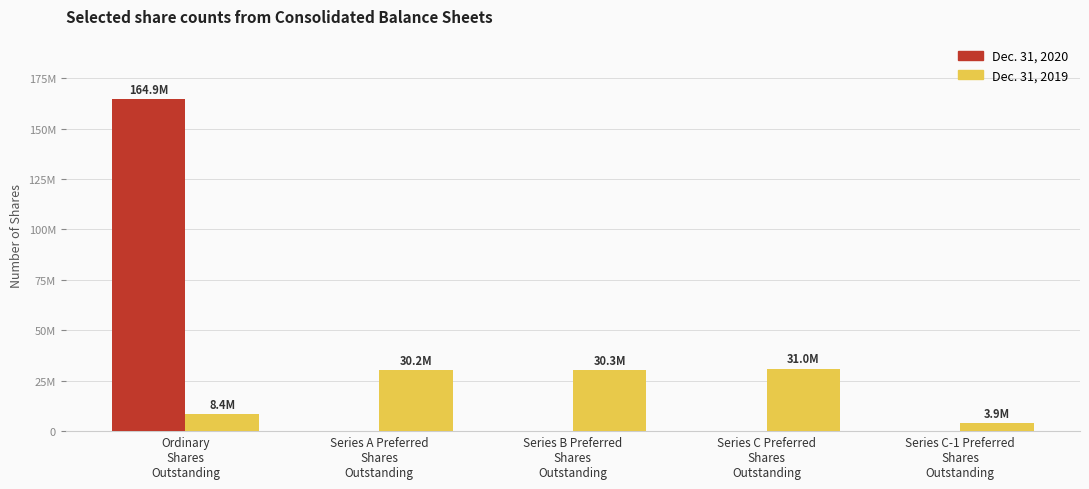

What are all the series names shown in the legend?

Dec. 31, 2020, Dec. 31, 2019